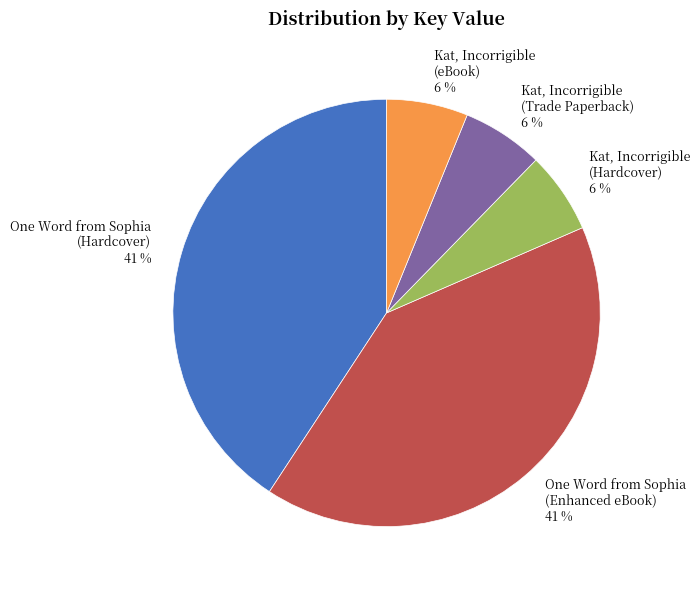

Do One Word from Sophia (Hardcover) 41 % and Kat, Incorrigible (Trade Paperback) 6 % together represent more than half of the pie?

No